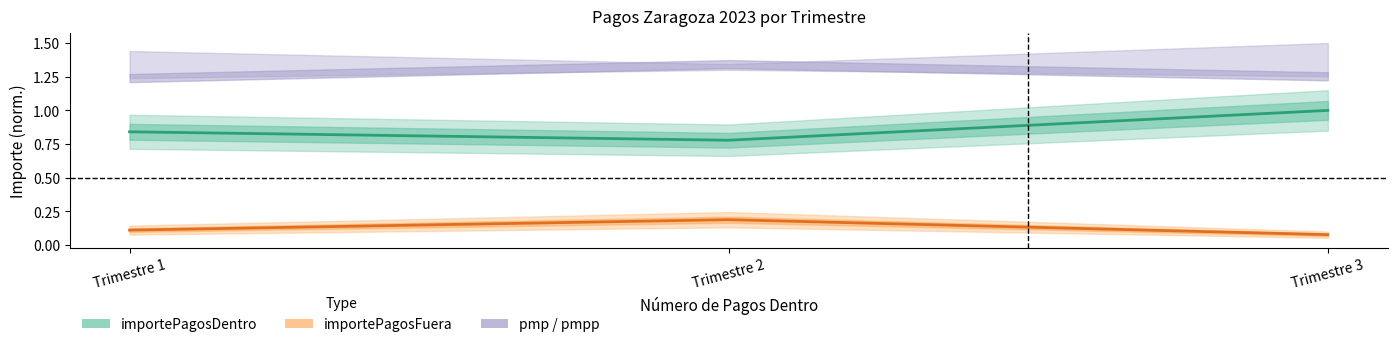

Is this an area chart (filled region under the line)?

No